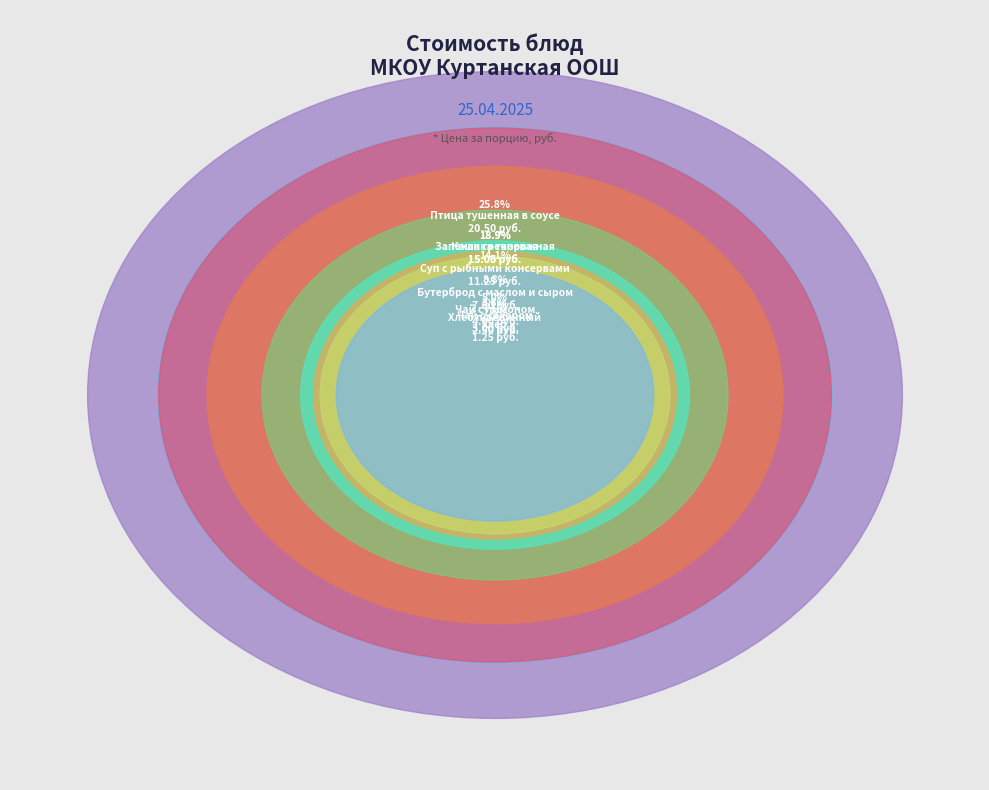

Count the number of slices in the pie.

9